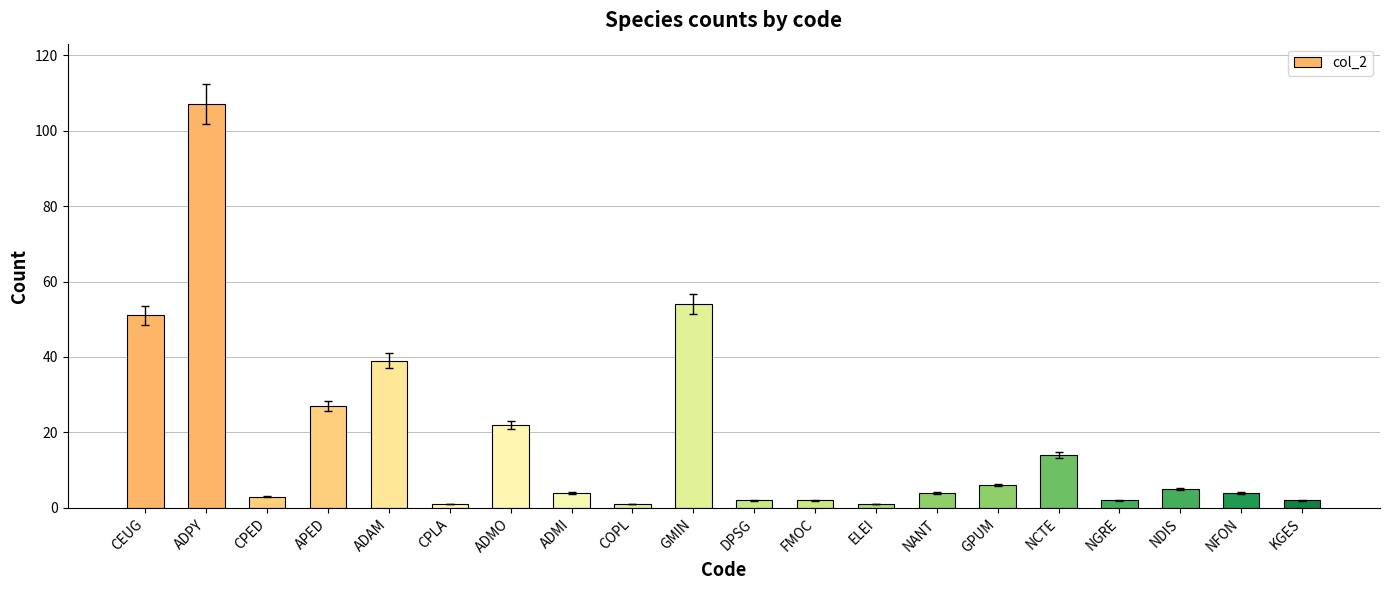

The chart shows a value of 6 at GPUM. True or false?

True